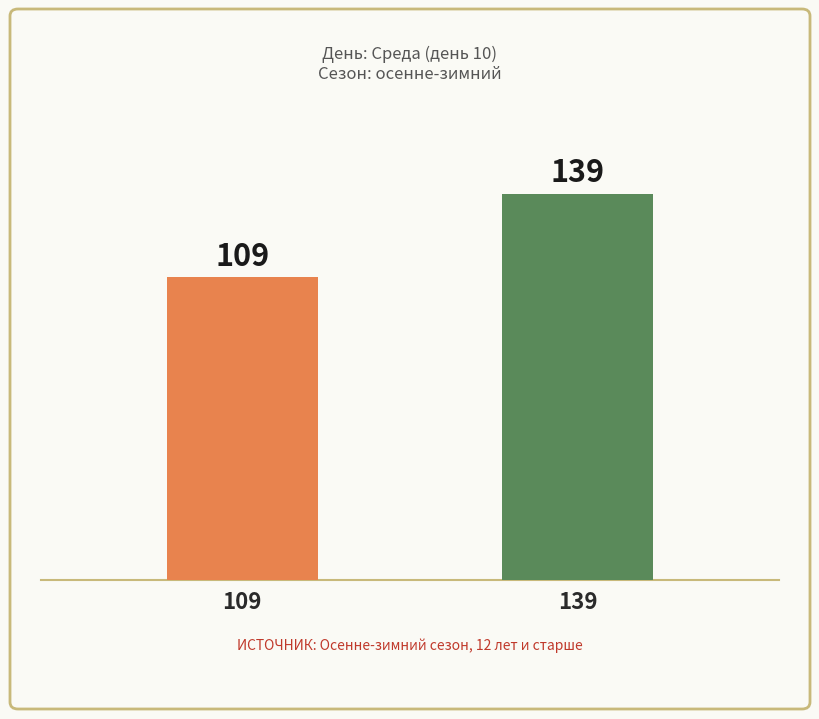

Are the bars grouped side by side (vs. stacked)?

No